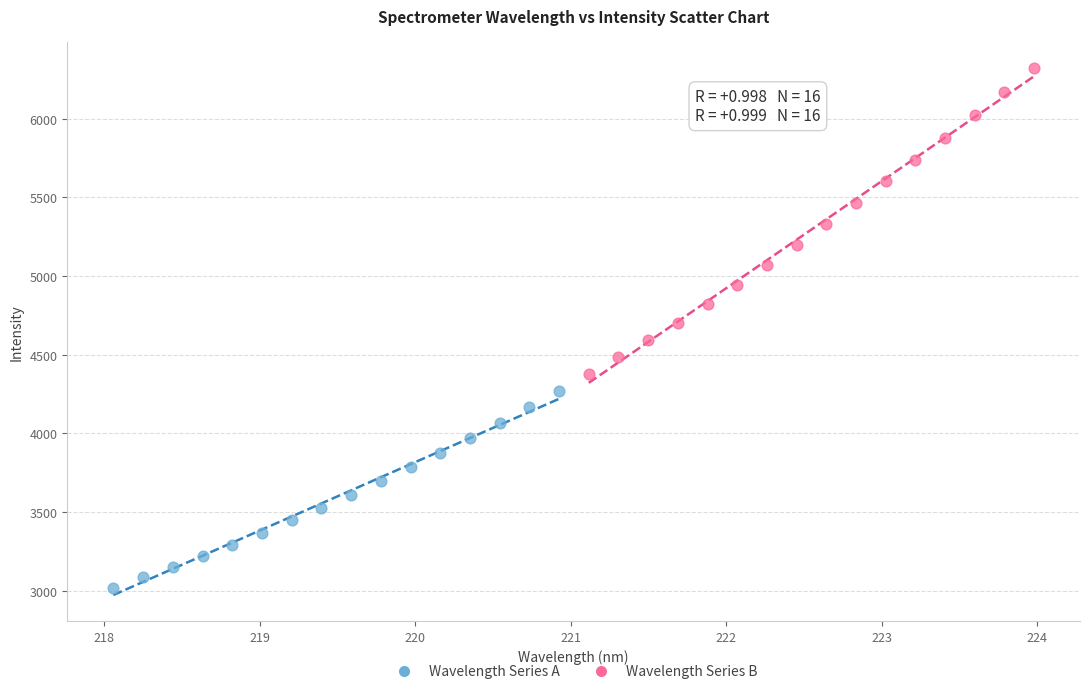

Which series reaches the maximum Y coordinate?

Wavelength Series B